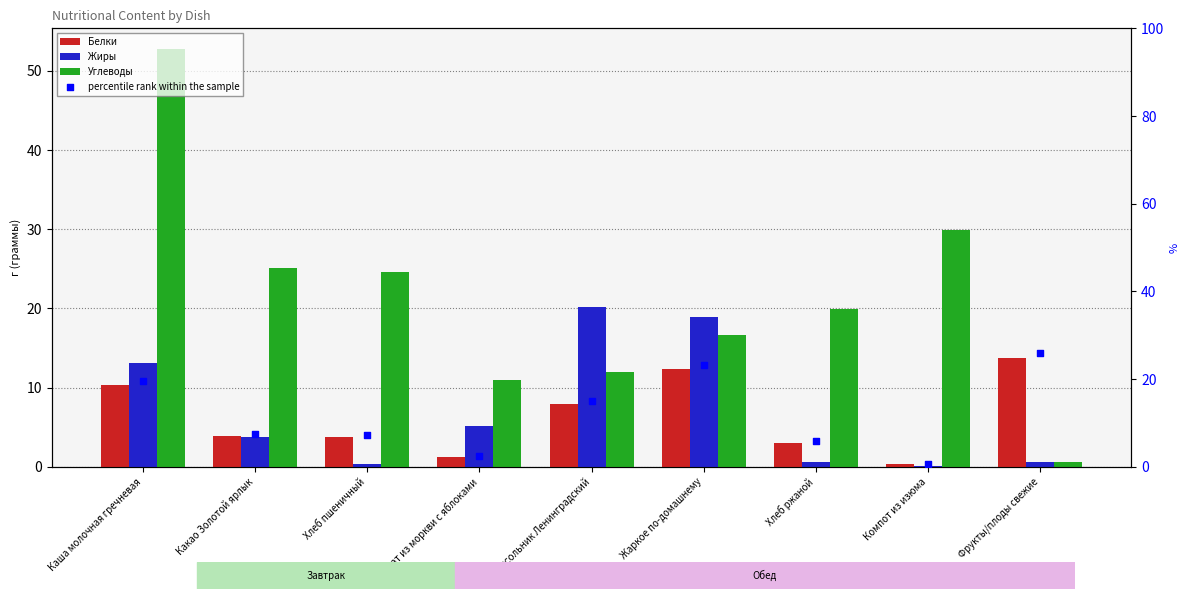

Which series contains the lowest Y value?

Жиры